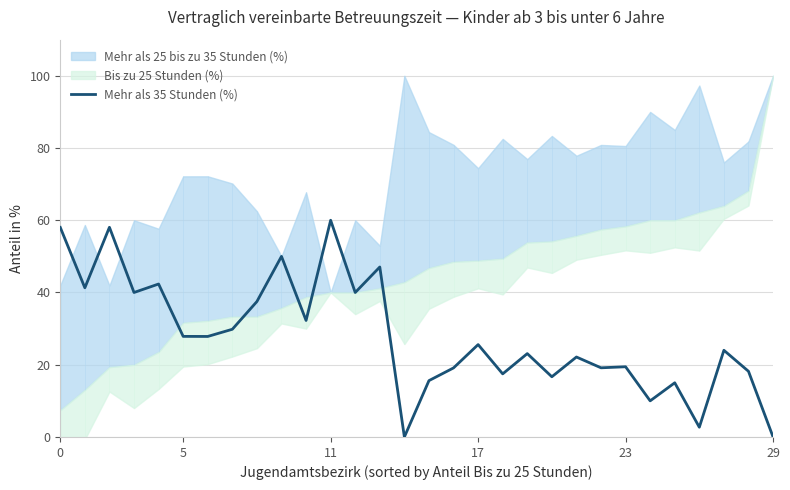

The value of Mehr als 35 Stunden (%) at 17 is 6.5. True or false?

False